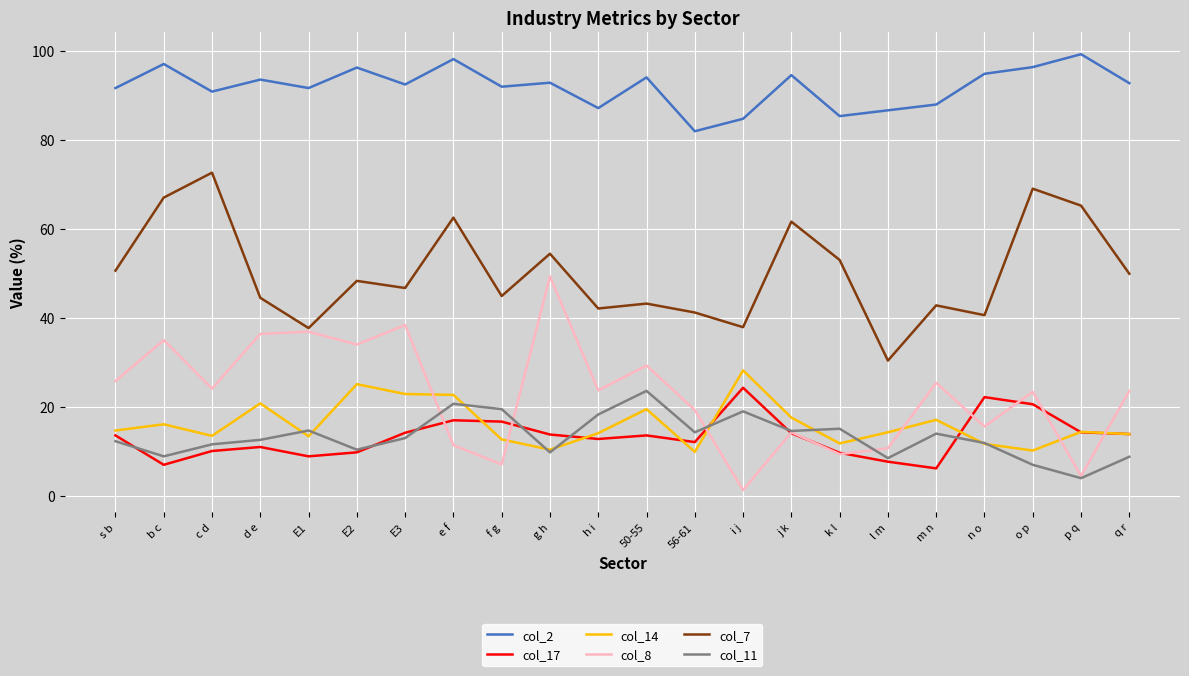

Which series has the widest spread of values?

col_8